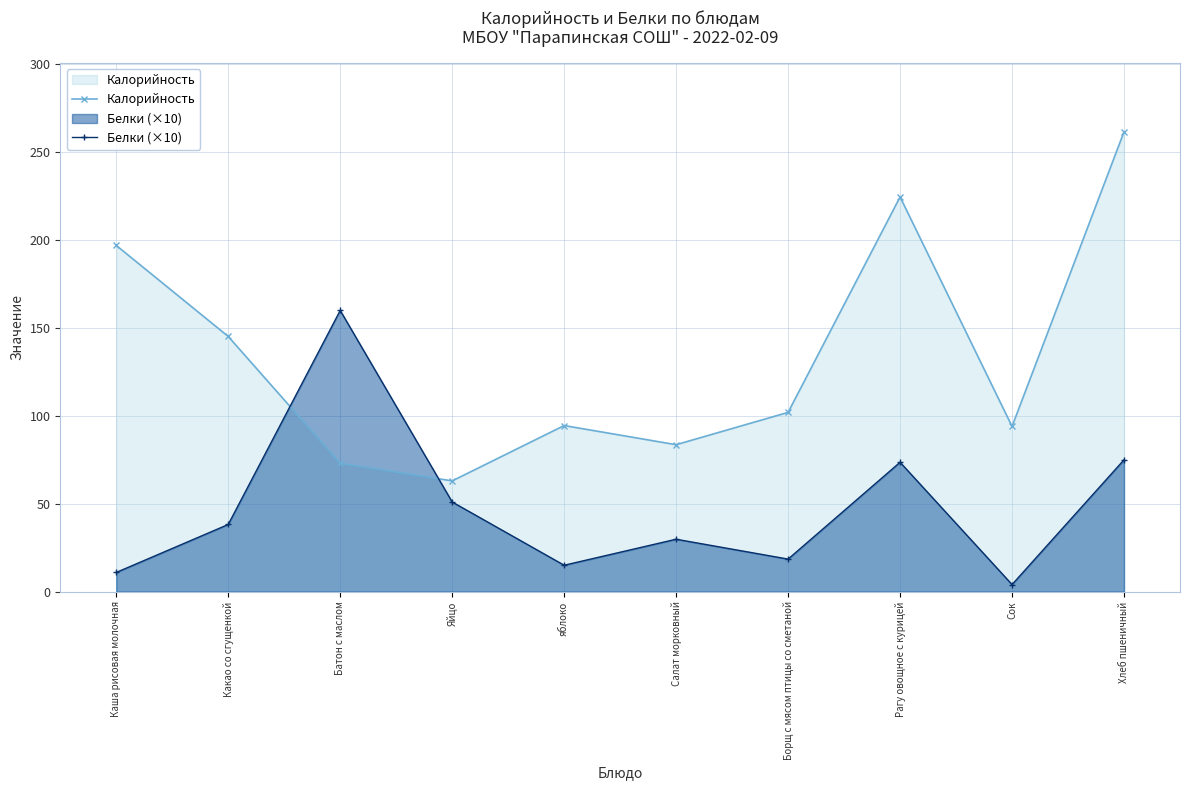

What is the sum of all Калорийность values?

1338.6